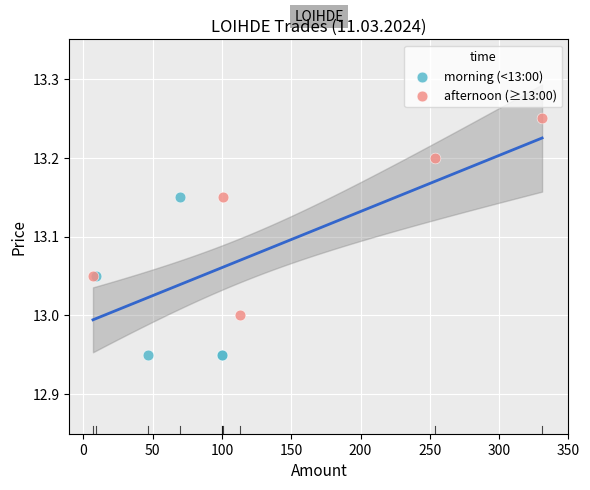

Which series reaches the minimum Y coordinate?

morning (<13:00)